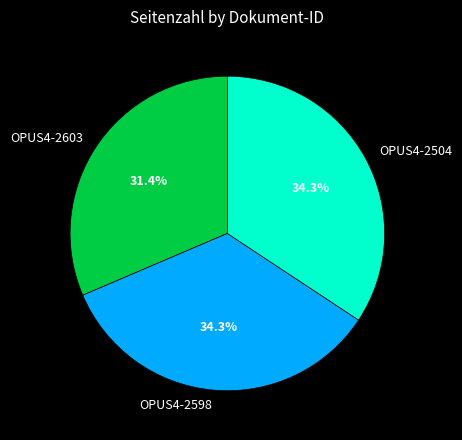

How many segments does this pie chart have?

3